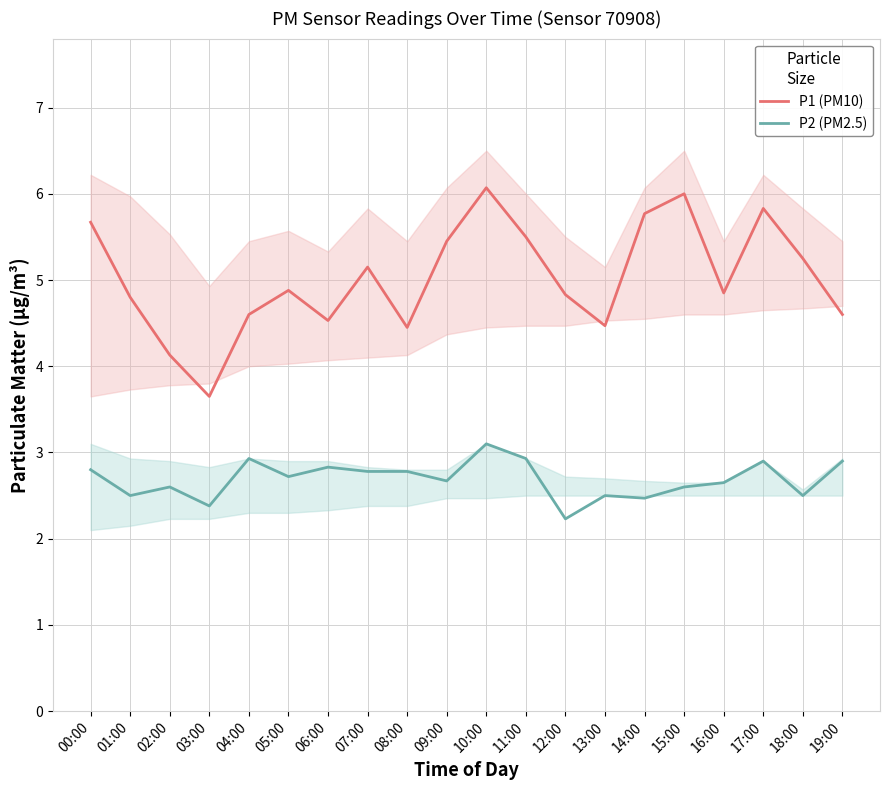

In P1 (PM10), how many points are higher than both neighbors (excluding endpoints)?

5